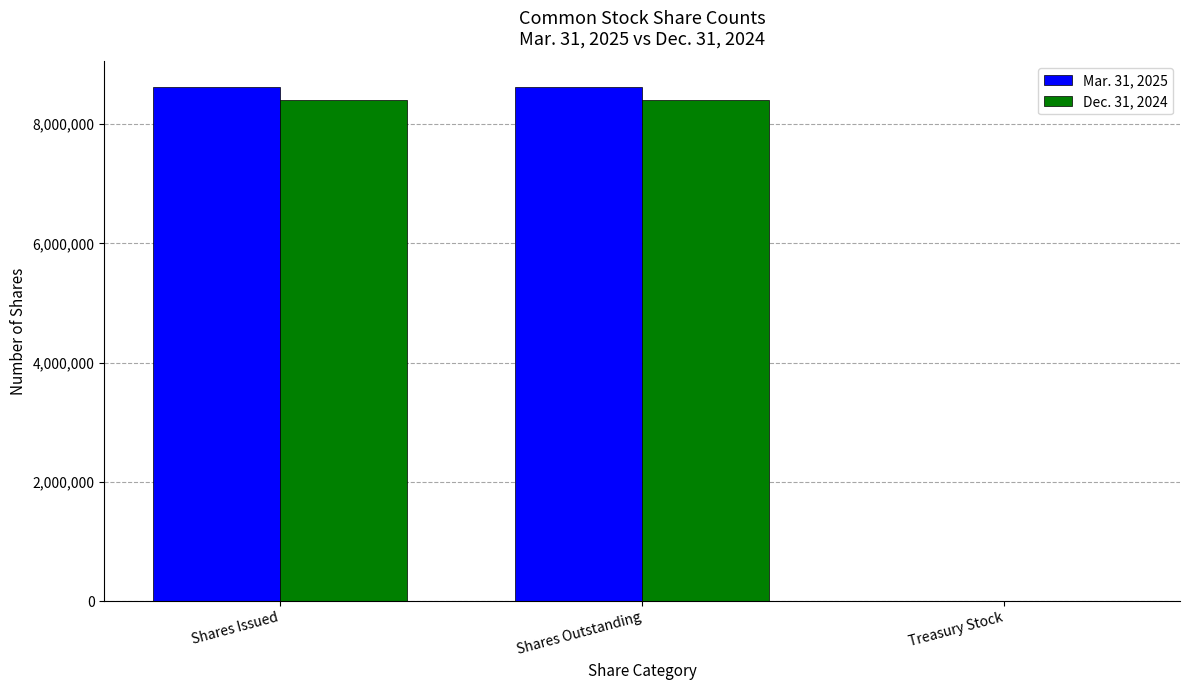

What is the greatest value displayed?

8620900